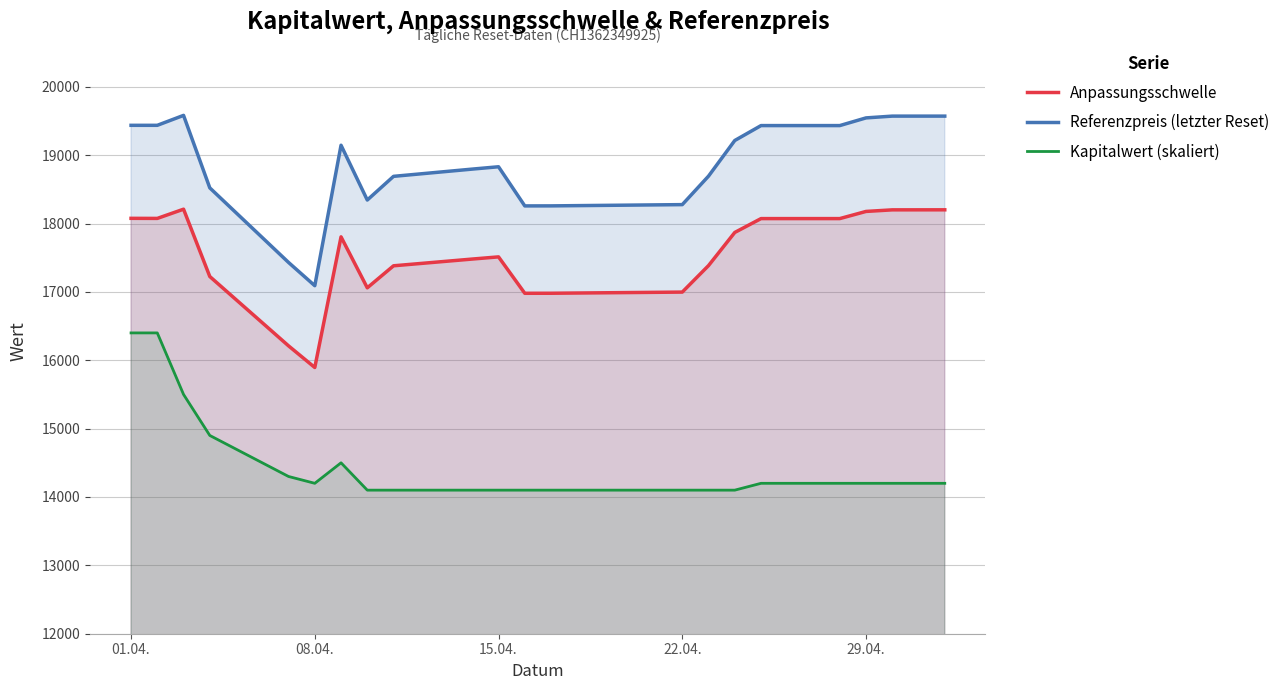

Which series has the largest total across all categories?

Referenzpreis (letzter Reset)